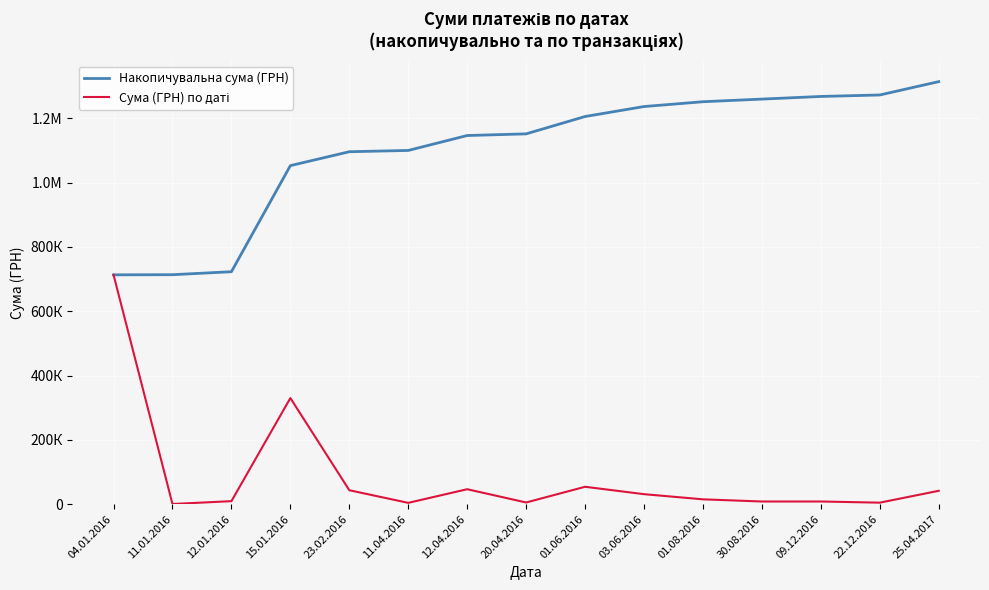

Which has a higher value, 12.04.2016 or 04.01.2016?

12.04.2016